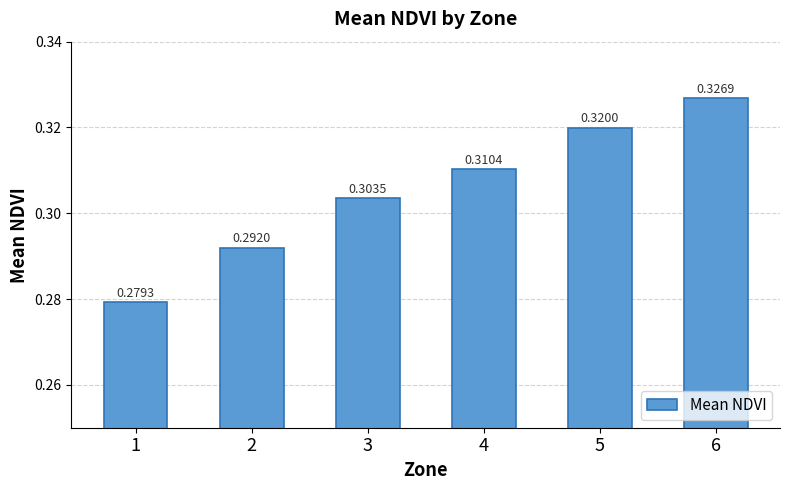

Which category has the highest value across all series?

6